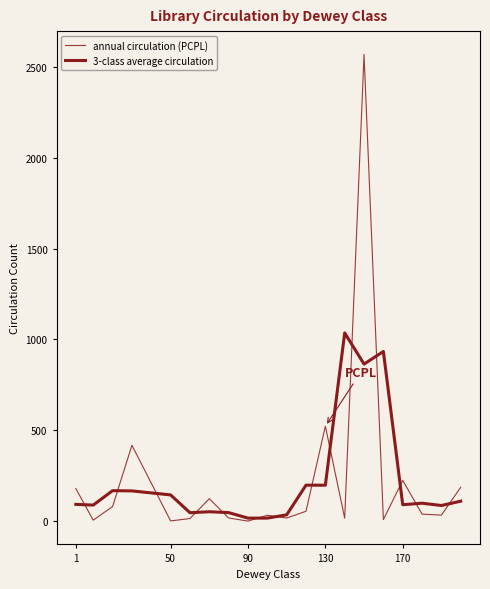

In annual circulation (PCPL), how many points are lower than both neighbors (excluding endpoints)?

7